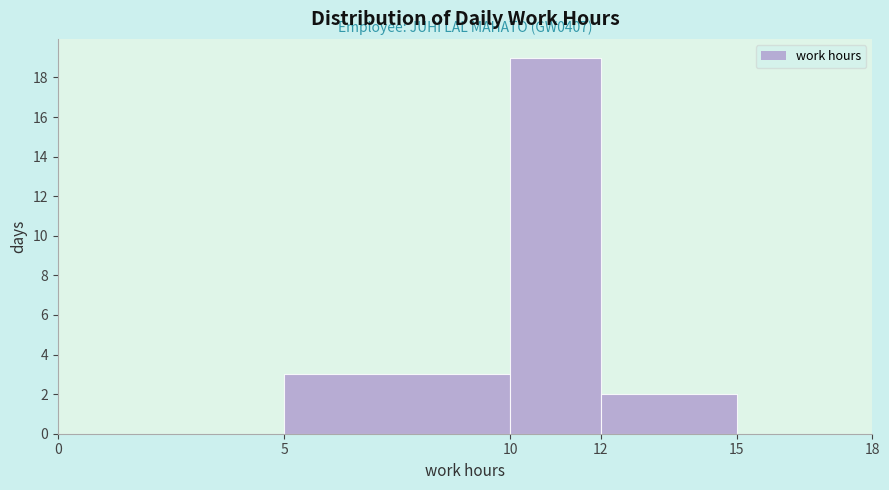

Which range on the x-axis has the tallest bar?

10 to 12